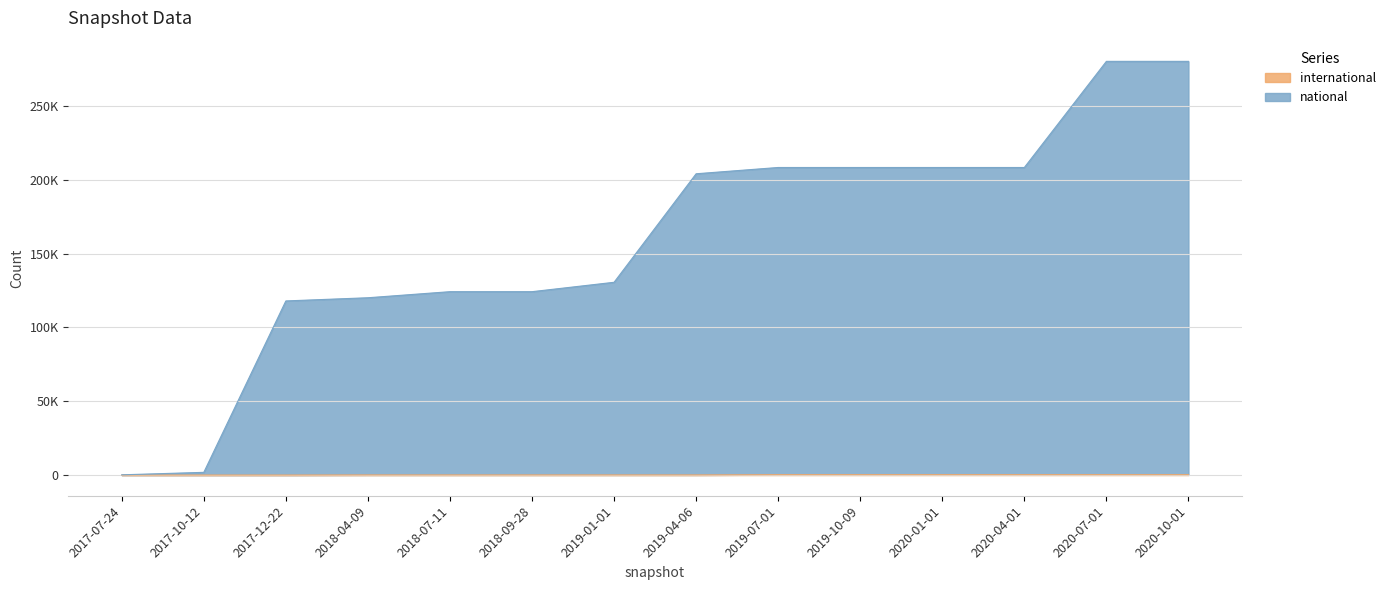

What is the greatest value displayed?

280276